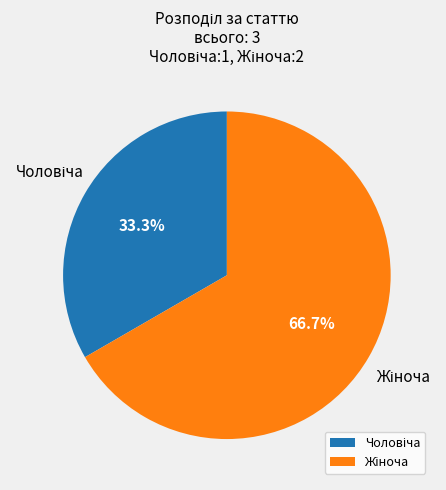

Is there a majority slice in this chart?

Yes